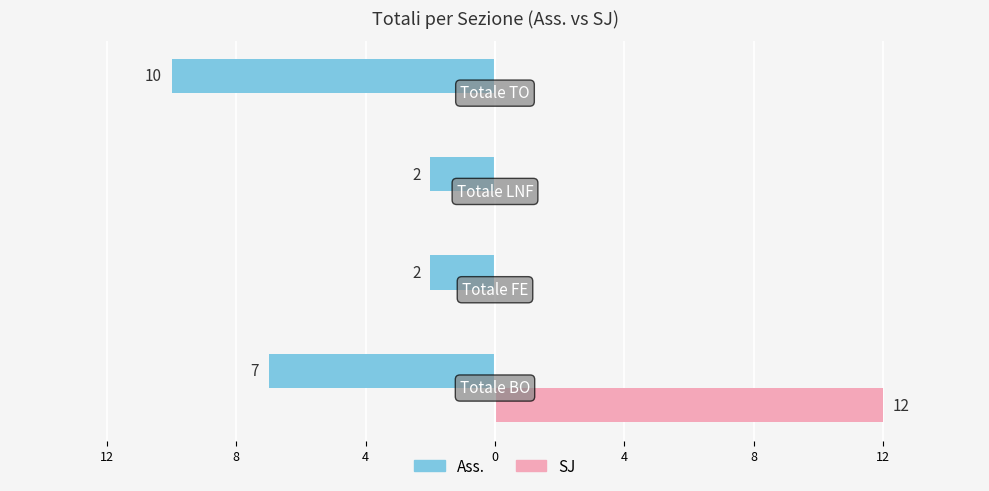

Reading right to left, what are all the values shown in this chart?

Ass.: 0=-10	4=-2	8=-2	12=-7
SJ: 0=0	4=0	8=0	12=12